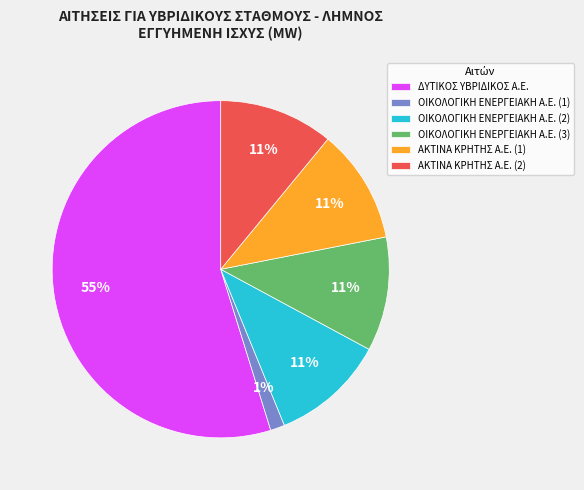

What percentage is the ΟΙΚΟΛΟΓΙΚΗ ΕΝΕΡΓΕΙΑΚΗ Α.Ε. (3) slice, to the nearest percent?

11%